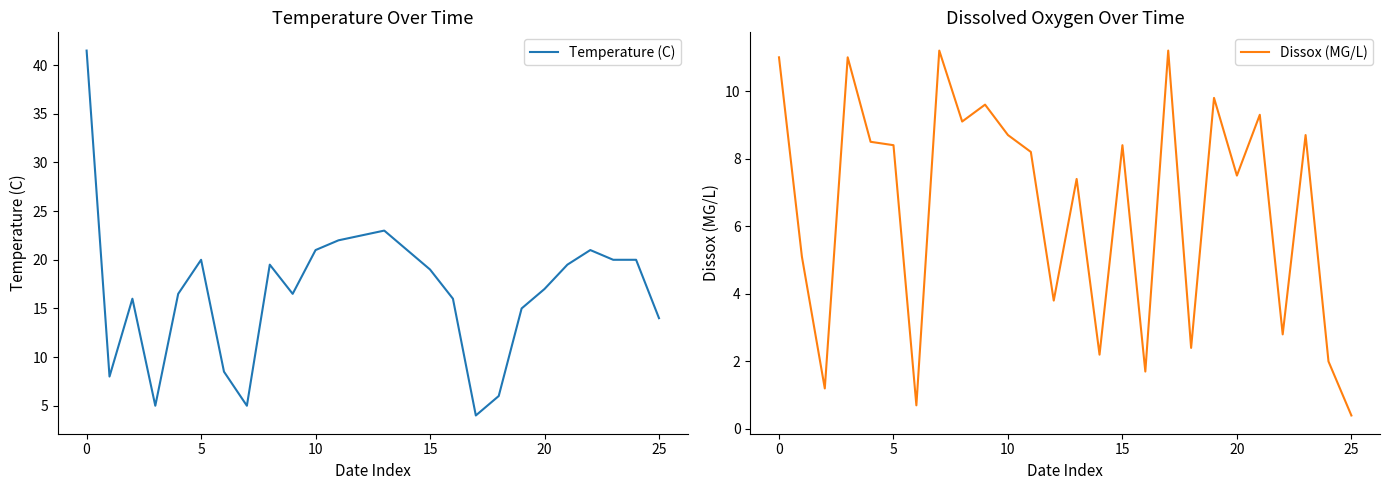

Which series ends up on top after the final intersection of Dissox (MG/L) and Temperature (C)?

Temperature (C)